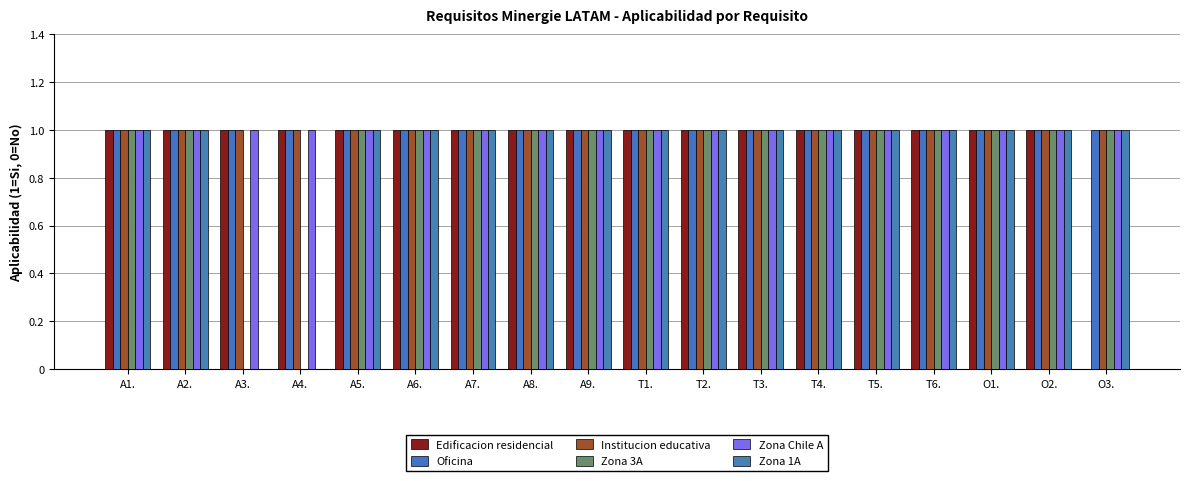

Between O2. and A8., which is larger?

O2.